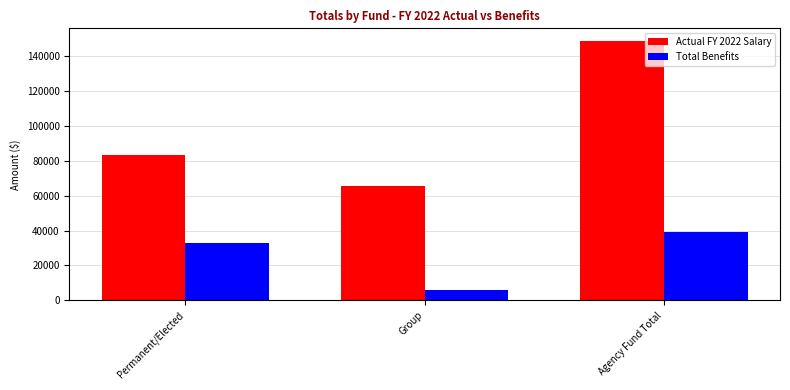

Is the value of Total Benefits at Agency Fund Total greater than the value of Actual FY 2022 Salary at Agency Fund Total?

No